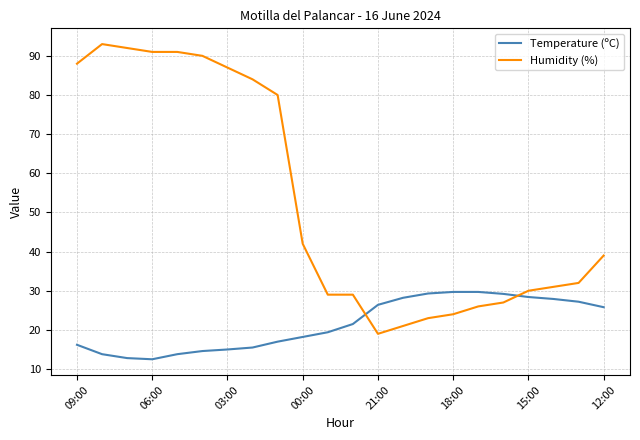

Which series has the widest spread of values?

Humidity (%)